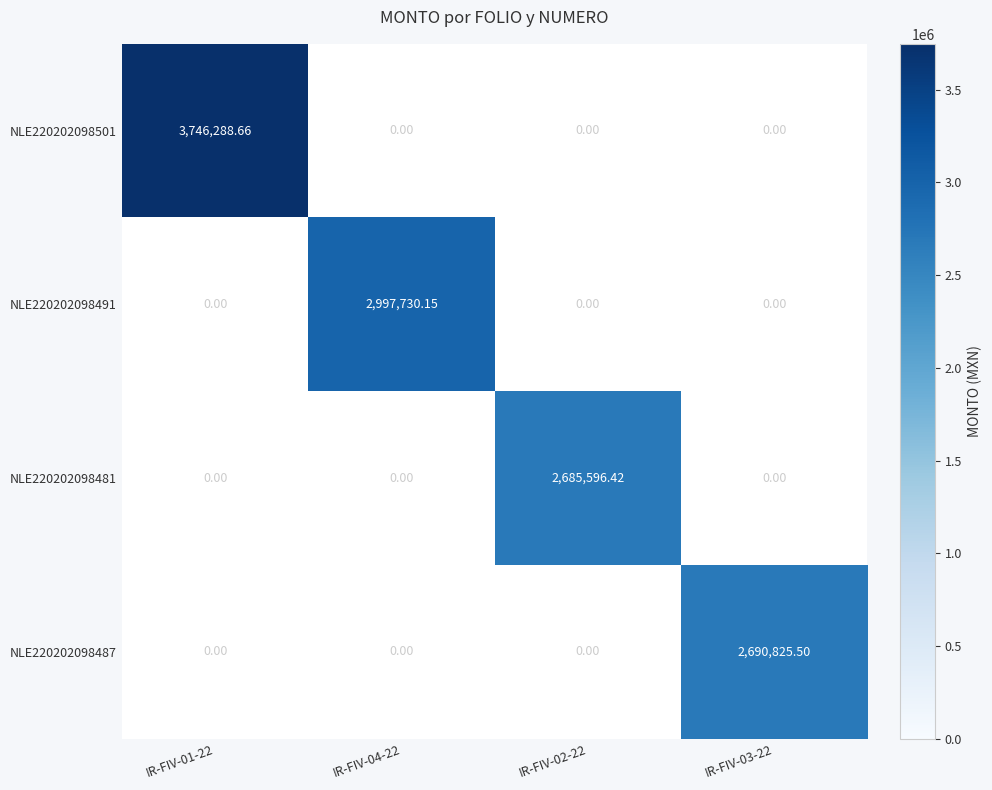

At how many categories does at least one series exceed 3003272?

1